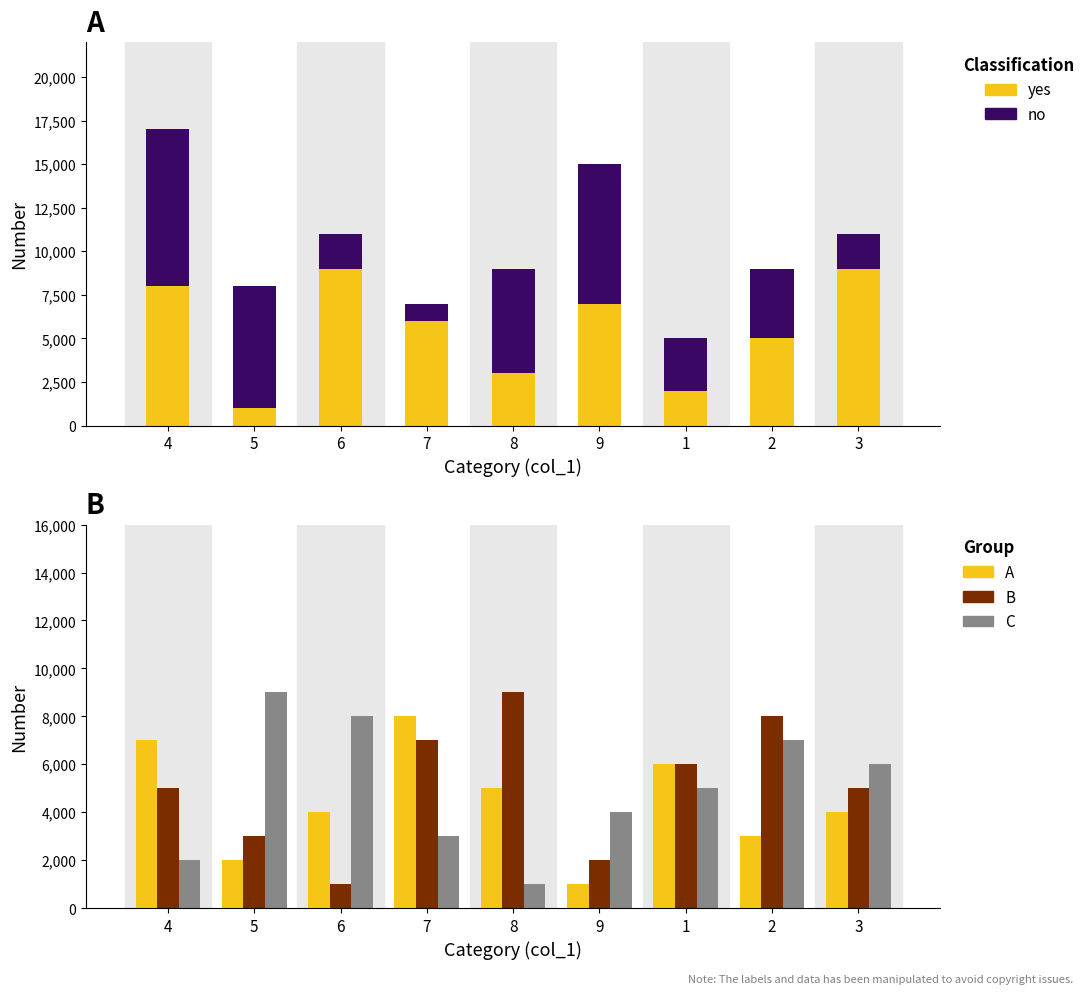

What is the spread (max minus min) of values at 2?

5000